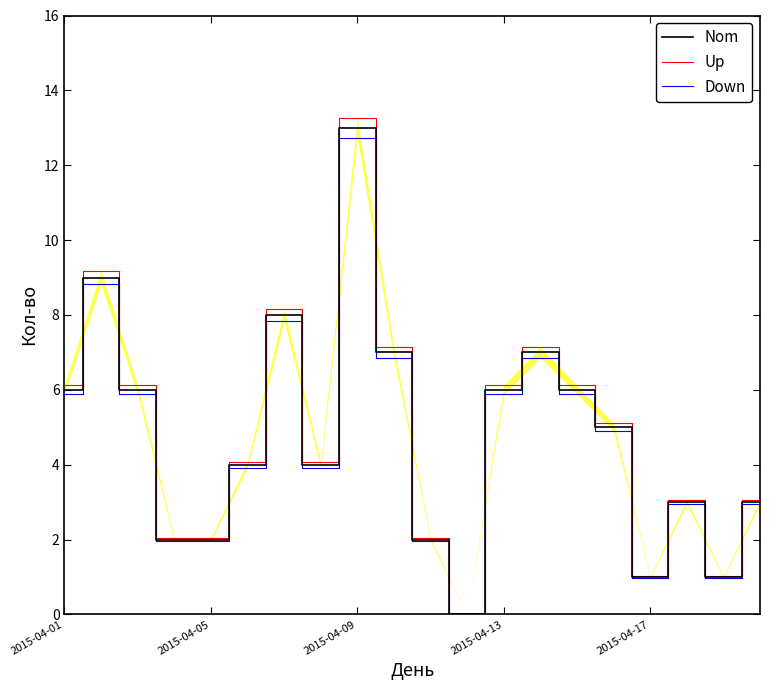

What is the approximate value of Nom at 19?

3.0